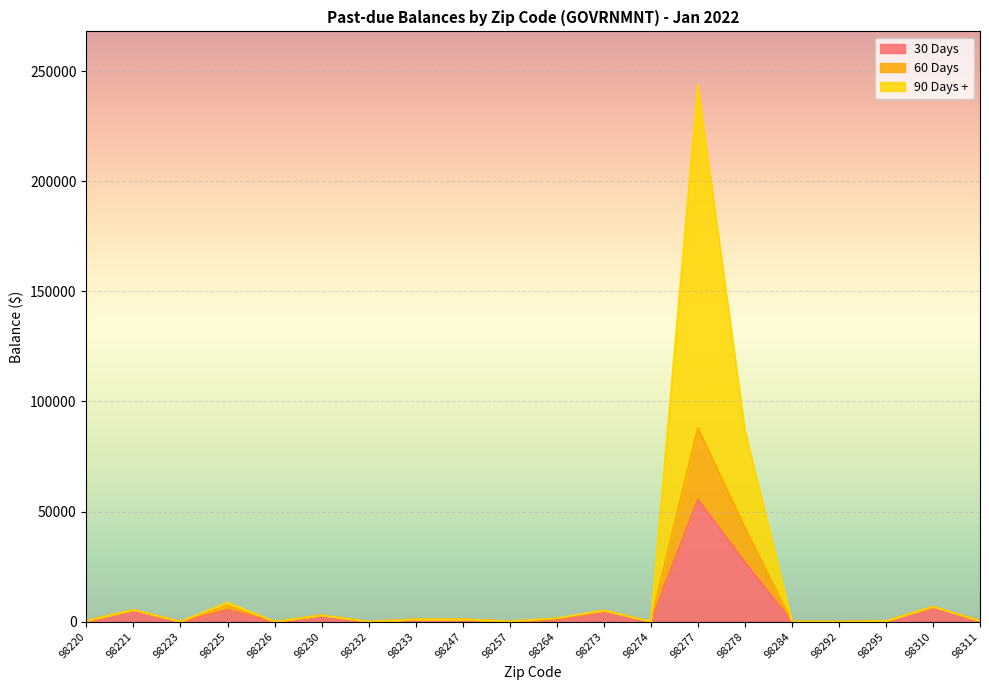

At which label does 30 Days reach its minimum?

98232